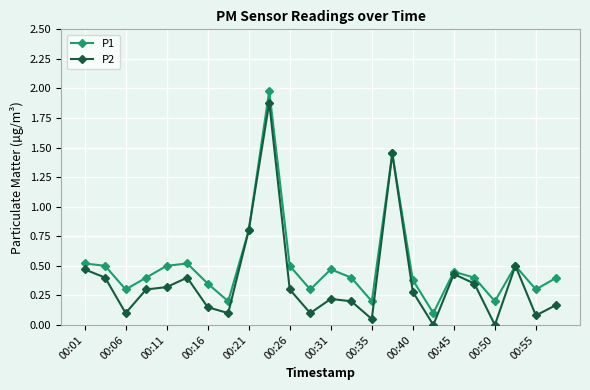

List the series in order of their overall mean, highest first.

P1, P2